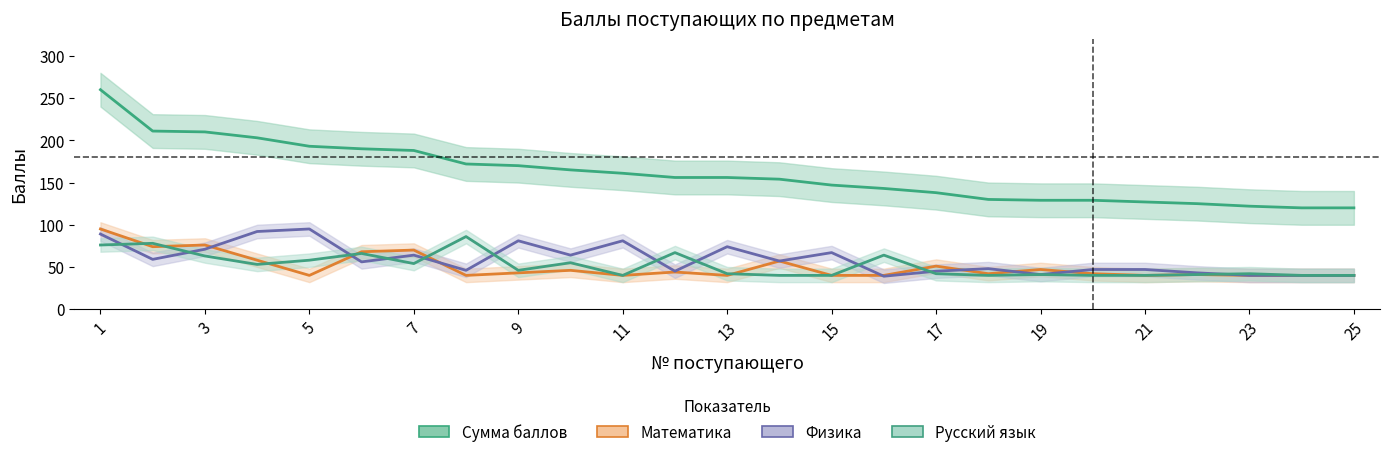

List the series in order of their peak value, highest first.

Сумма баллов, Математика, Физика, Русский язык